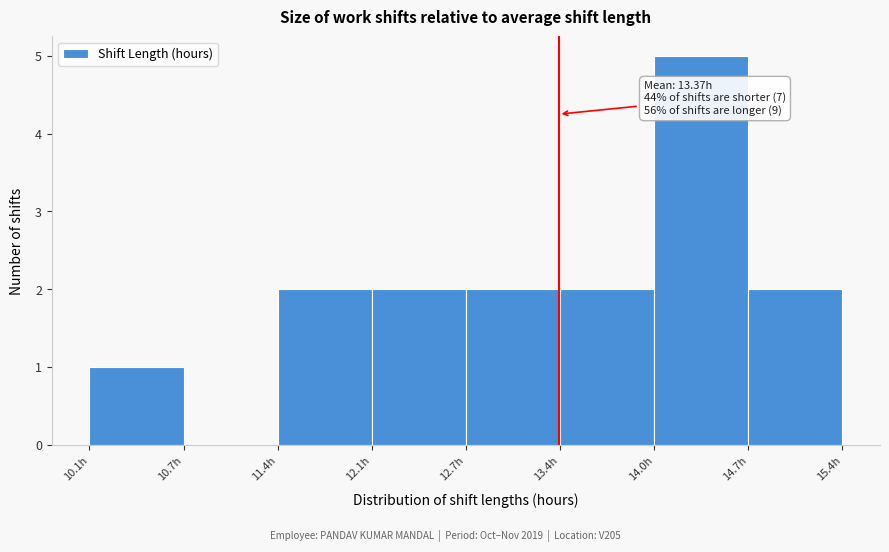

Over which range of the x-axis is the bar tallest?

14.0 to 14.7